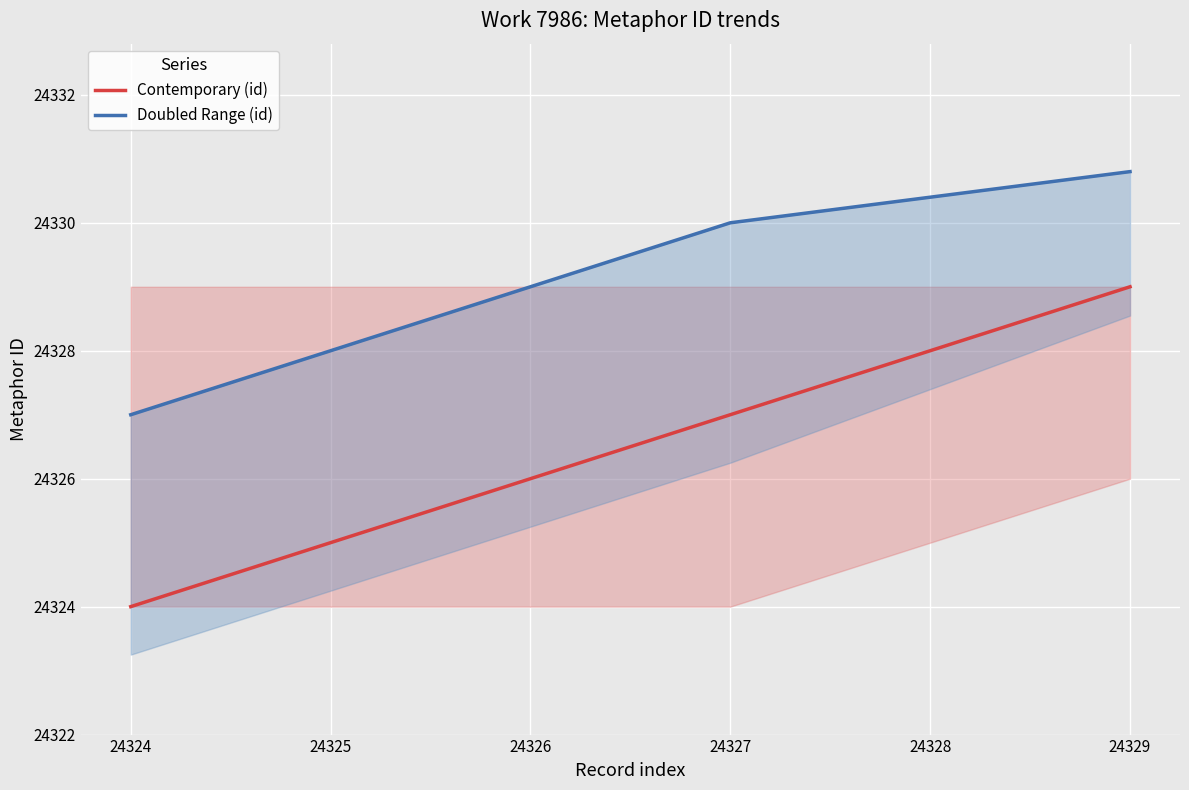

Between 24324 and 24327, which series saw the biggest shift?

Contemporary (id)